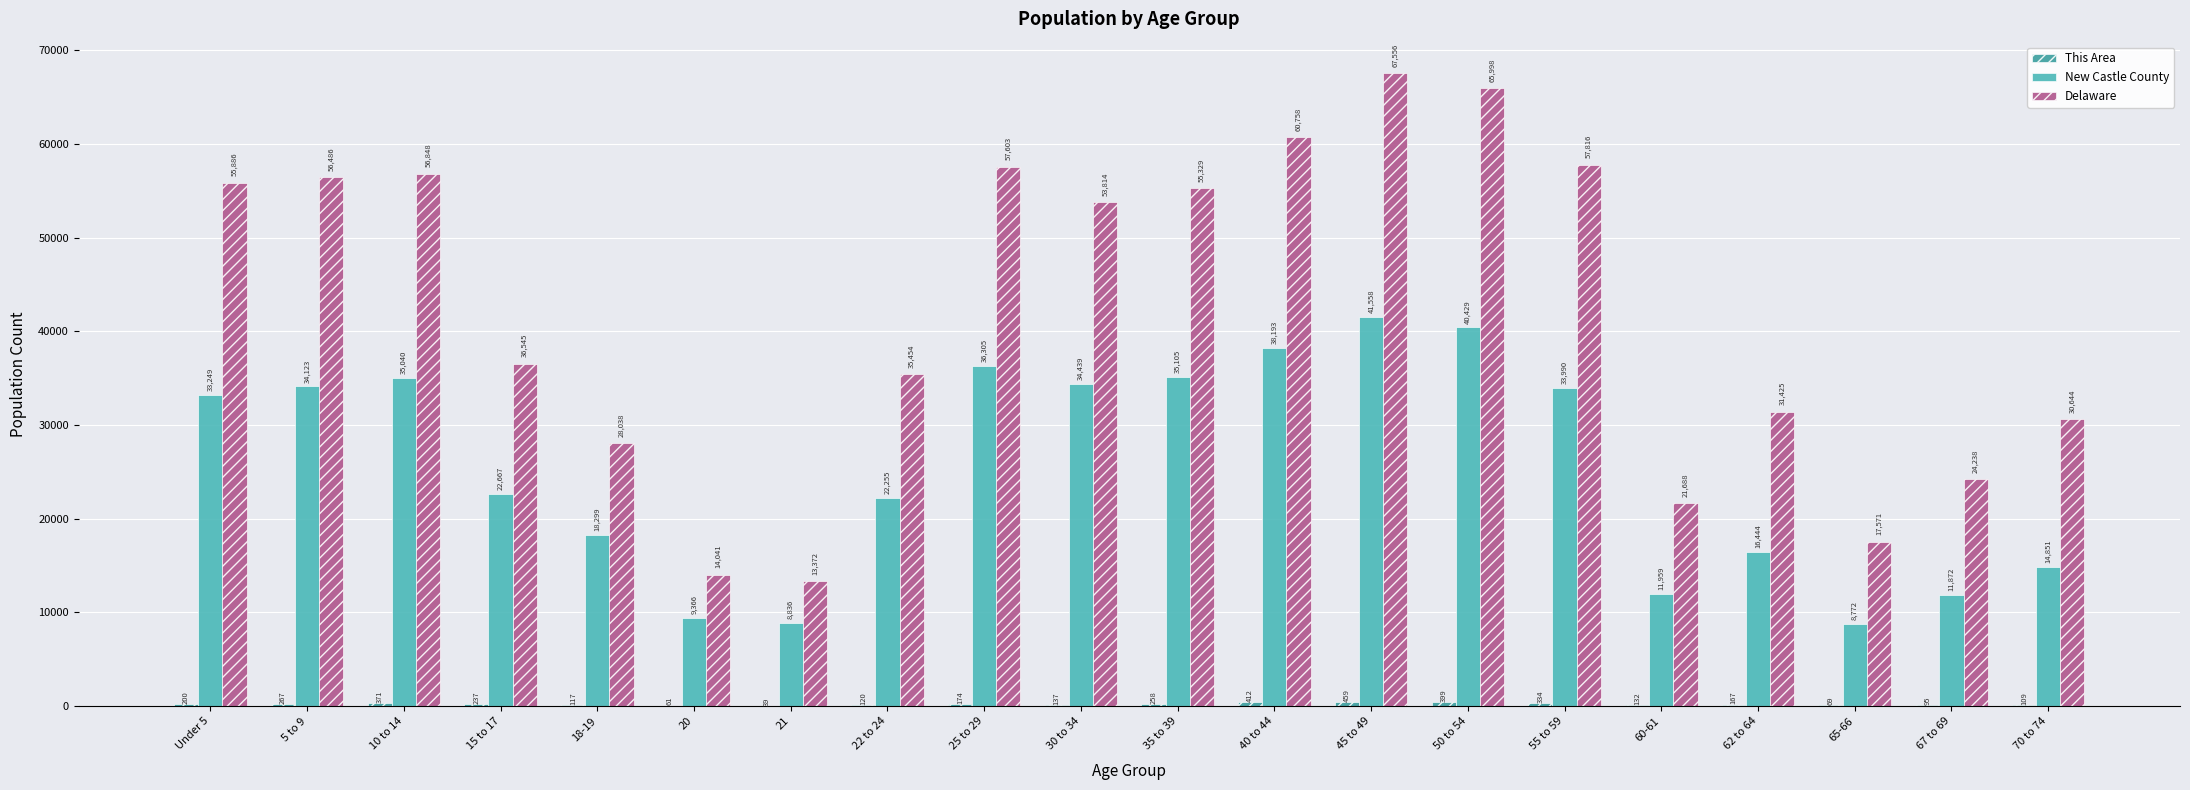

At which label does Delaware first exceed 53814?

Under 5